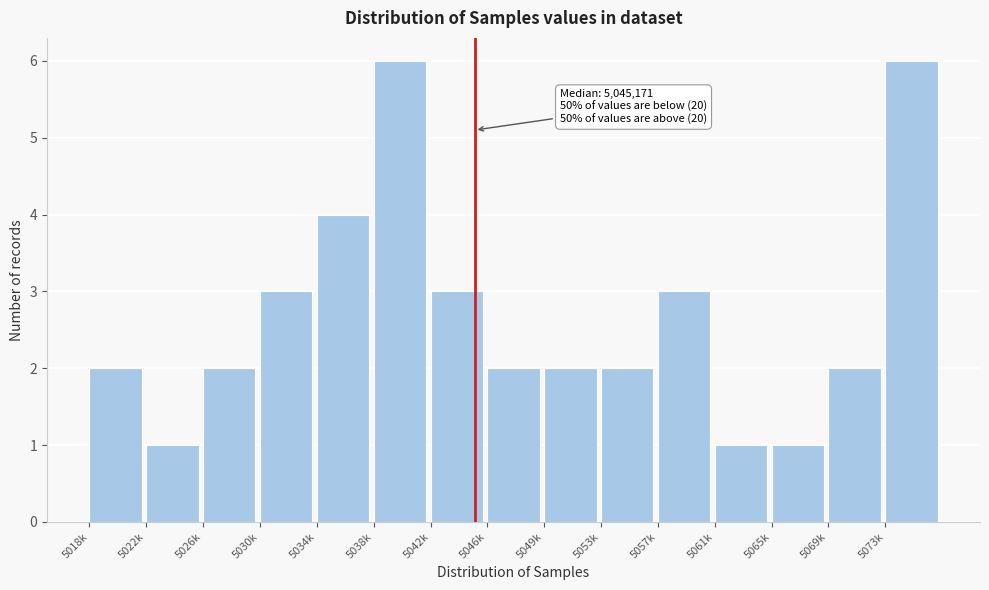

Reading right to left, what are all the values shown in this chart?

5073k=6	5069k=2	5065k=1	5061k=1	5057k=3	5053k=2	5049k=2	5046k=2	5042k=3	5038k=6	5034k=4	5030k=3	5026k=2	5022k=1	5018k=2